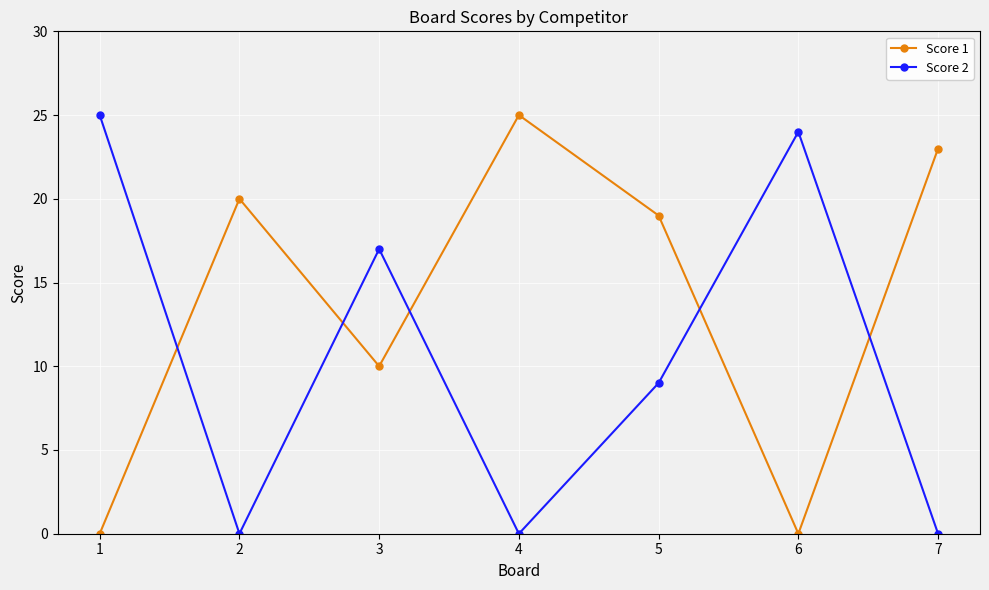

What is the total value across all series at 5?

28